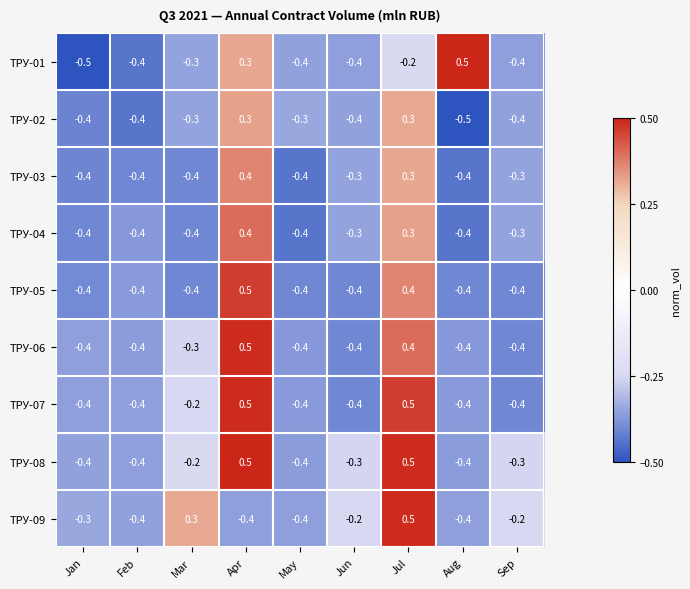

Which series has the largest total across all categories?

ТРУ-08